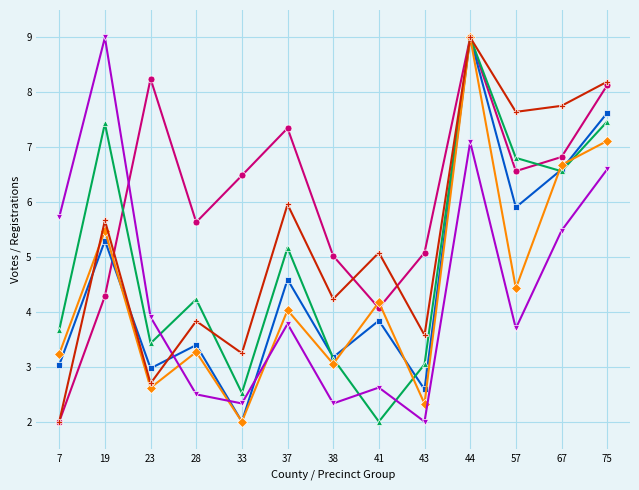

What is the greatest value displayed?

9.0